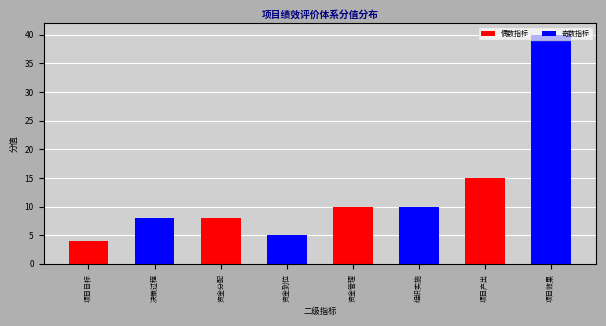

True or false: the data shows 6 at 组织实施.

False